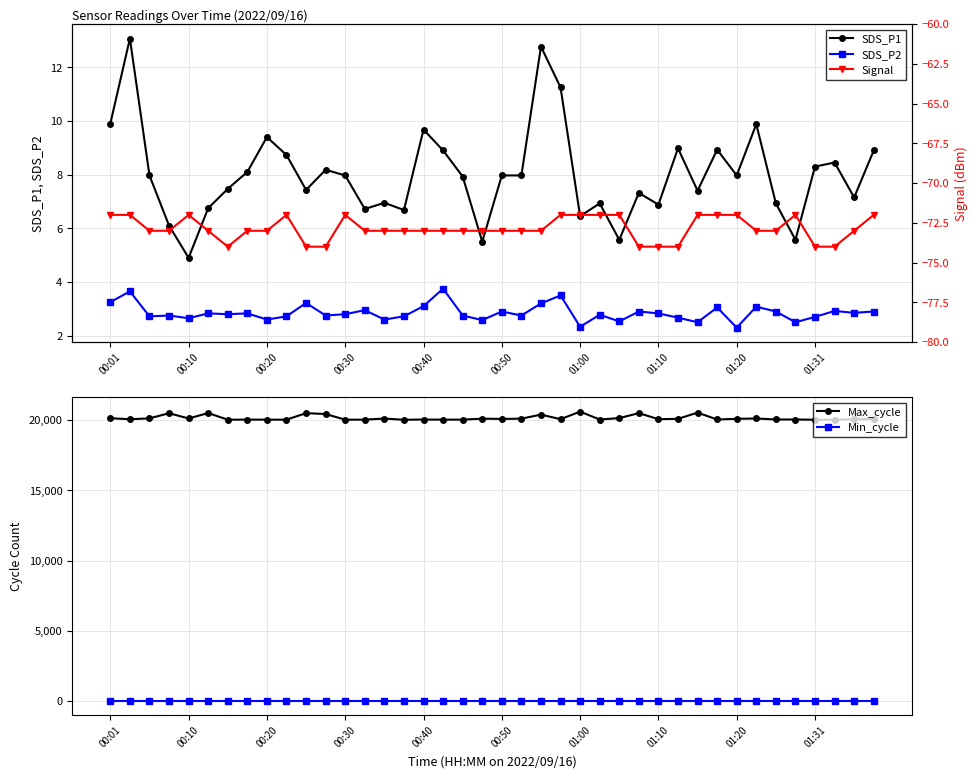

True or false: SDS_P1 has a value of 9.7 at 00:40.

True